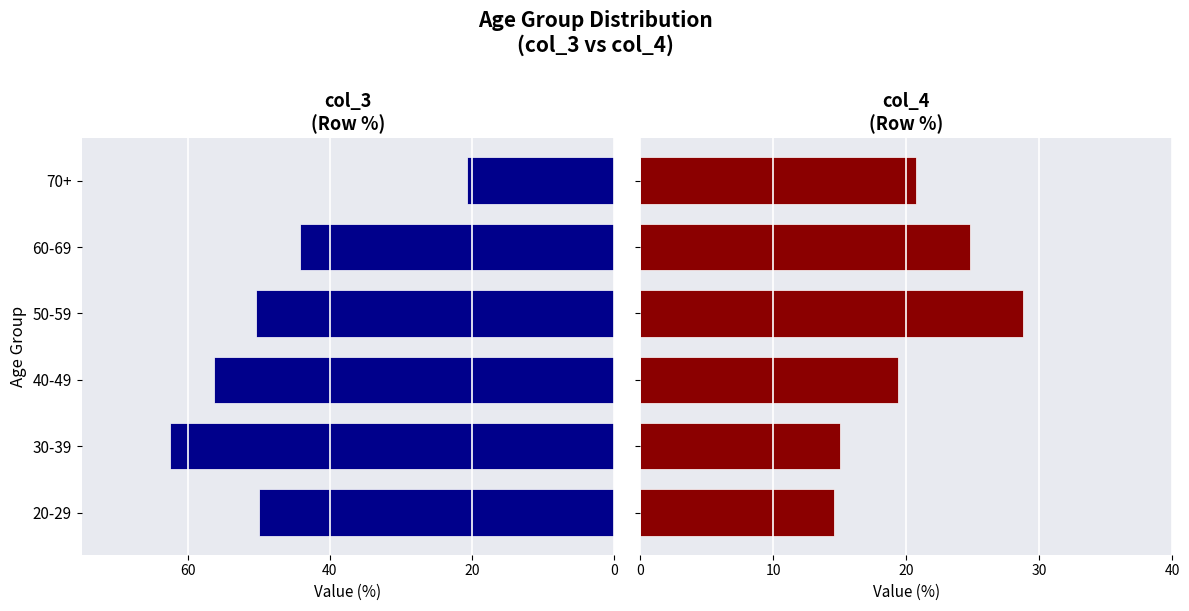

How many values in the col_3 series exceed -50?

2